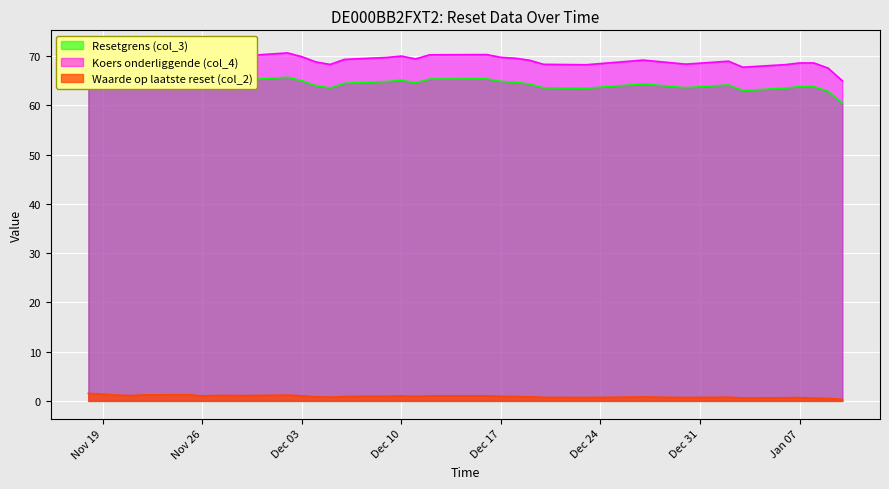

Which category has the lowest value across all series?

2025-01-10